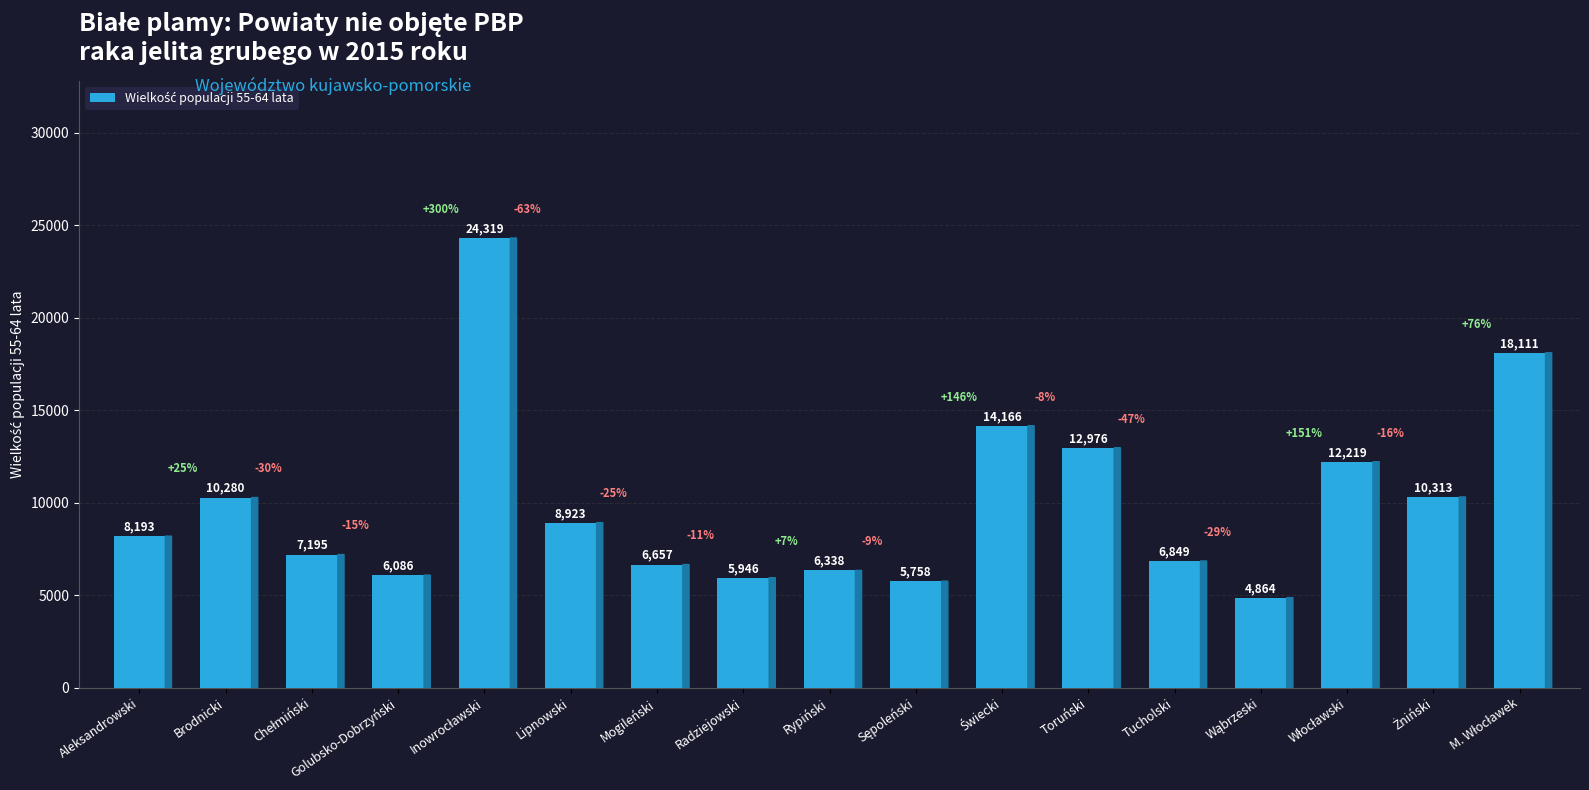

What is the change in value from Aleksandrowski to Brodnicki?

+2087